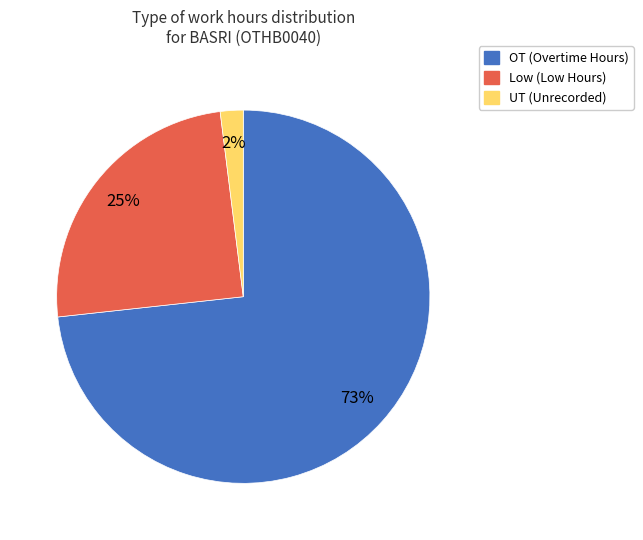

Is there any slice that represents more than half of the pie?

Yes